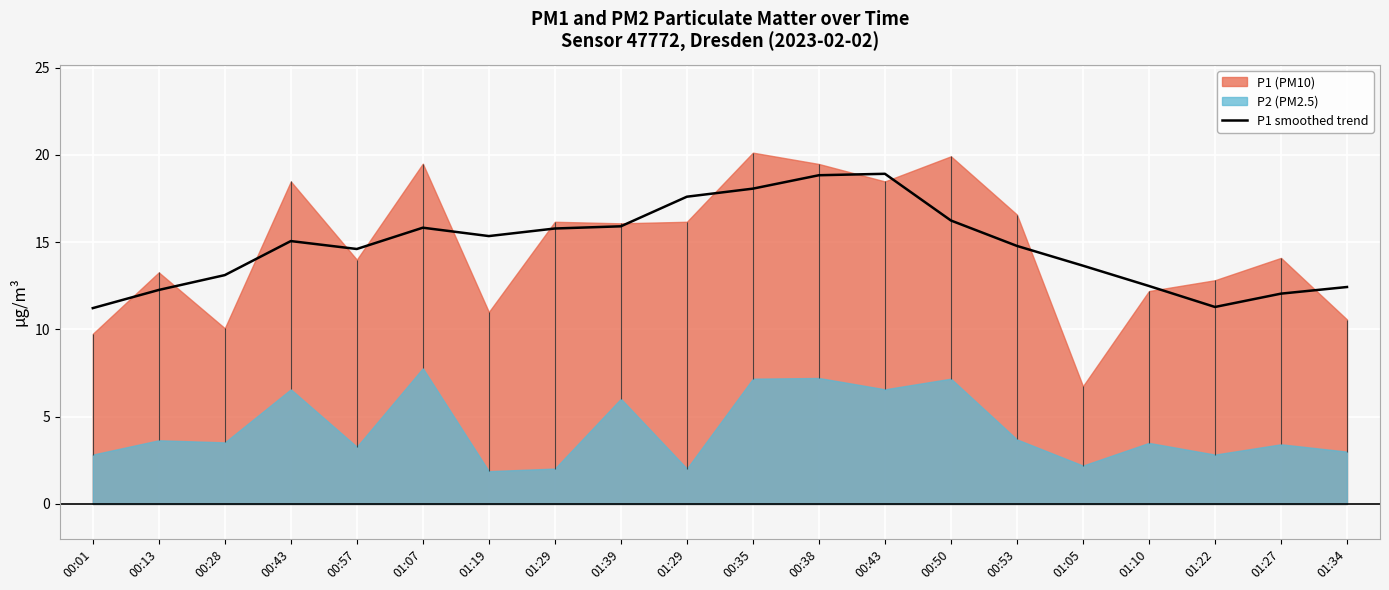

Reading right to left, what are all the values shown in this chart?

12.4	12.1	11.3	12.5	13.7	14.8	16.2	18.9	18.8	18.1	17.6	15.9	15.8	15.3	15.8	14.6	15.1	13.1	12.3	11.2